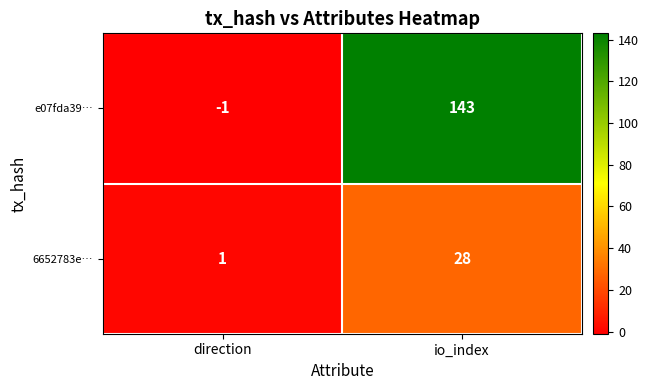

Reading left to right, list all the values displayed in this chart.

e07fda39…: -1	143
6652783e…: 1	28